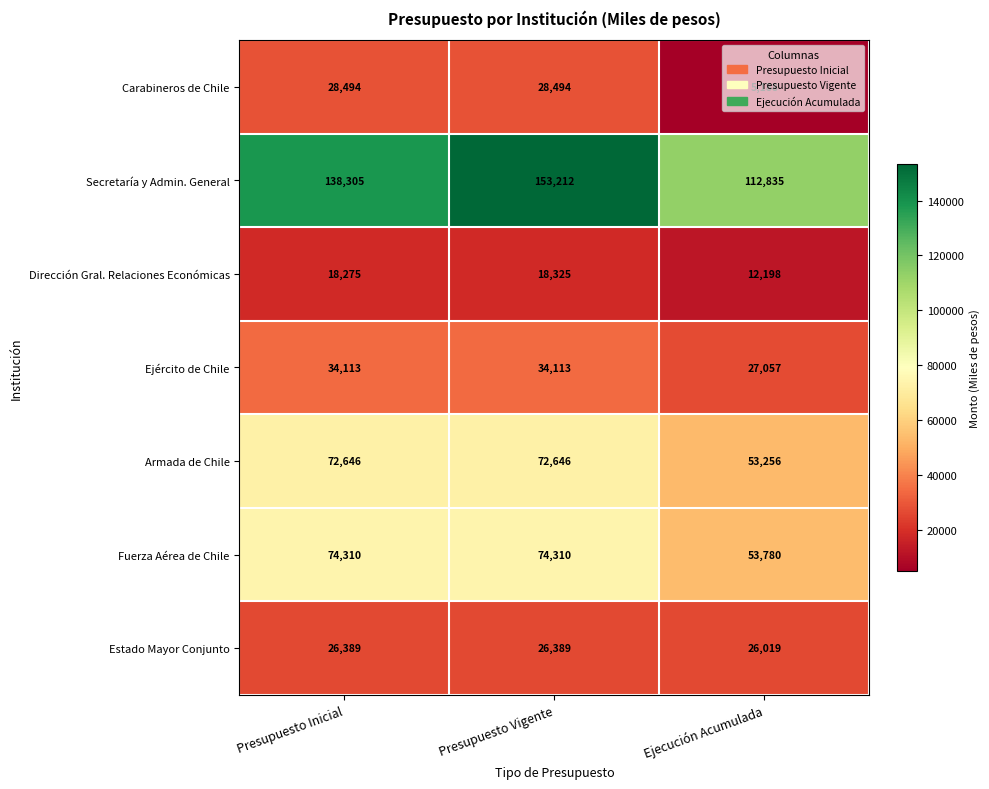

At how many categories does at least one series exceed 6391?

3